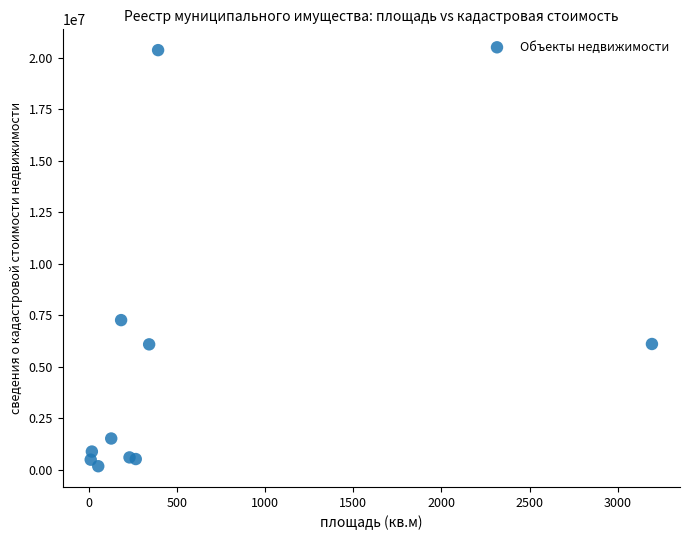

What is the average X value?

482.1